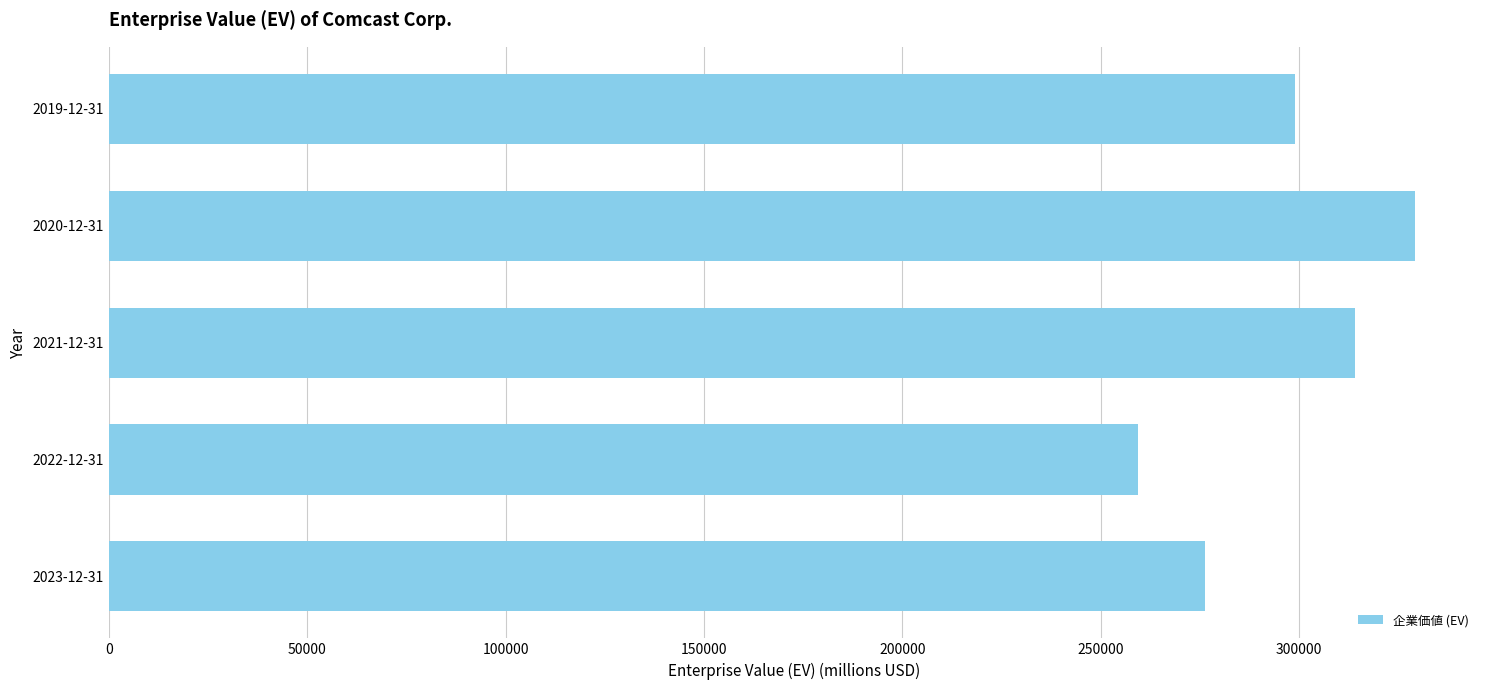

Reading top to bottom, what are all the values shown in this chart?

2019-12-31=298836	2020-12-31=329110	2021-12-31=314153	2022-12-31=259262	2023-12-31=276248